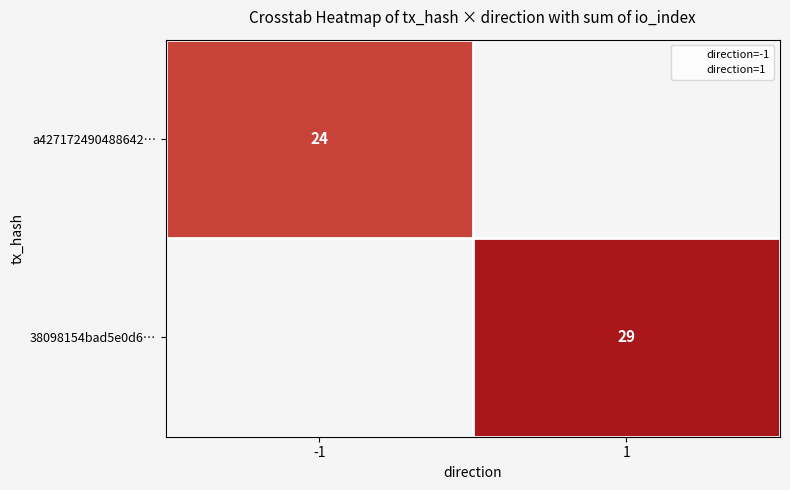

Is the value of a427172490488642… at -1 greater than the value of 38098154bad5e0d6… at 1?

No